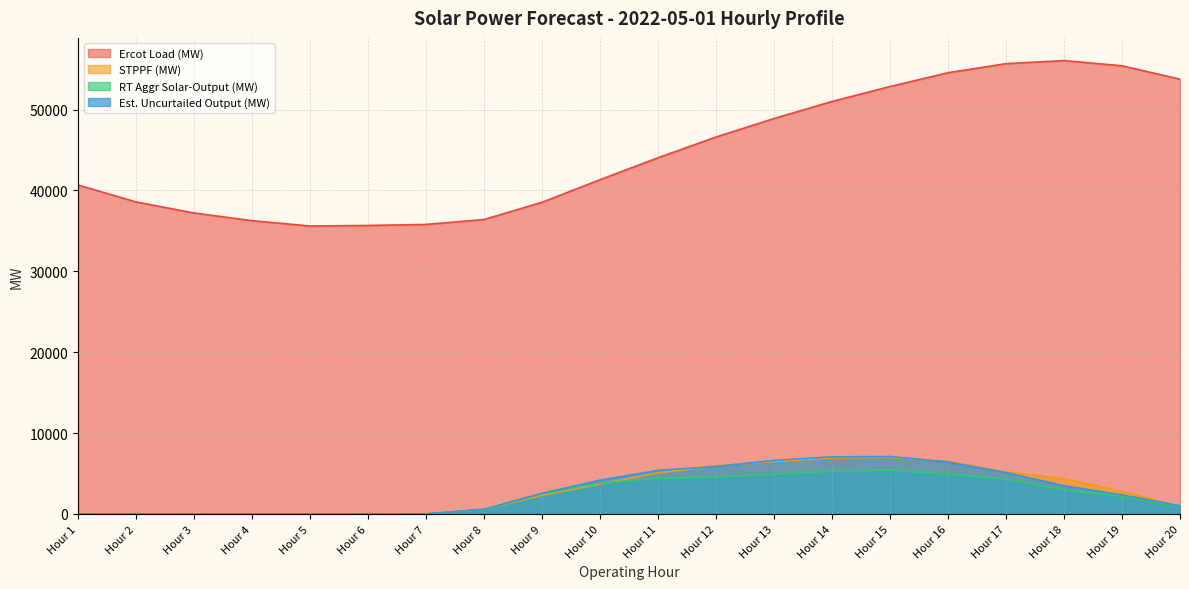

At how many categories does at least one series exceed 37049?

15